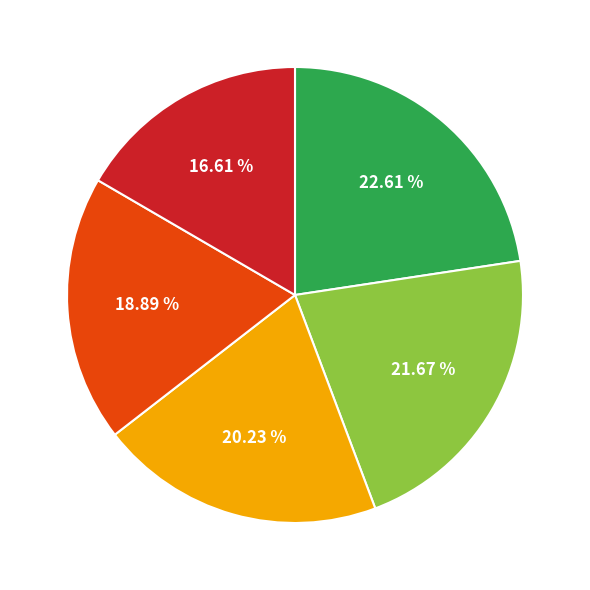

Count the number of slices in the pie.

5